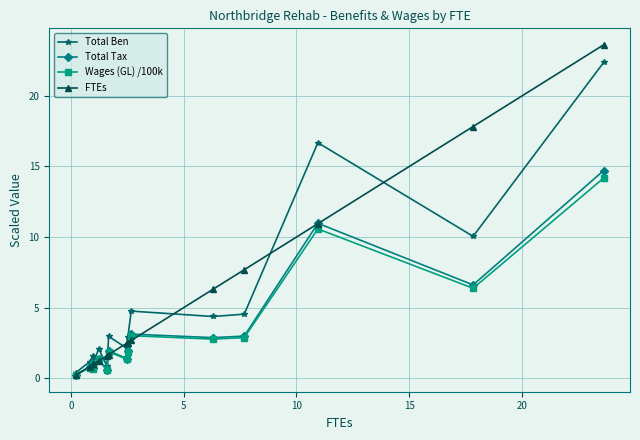

Which series has the largest range (max minus min)?

FTEs